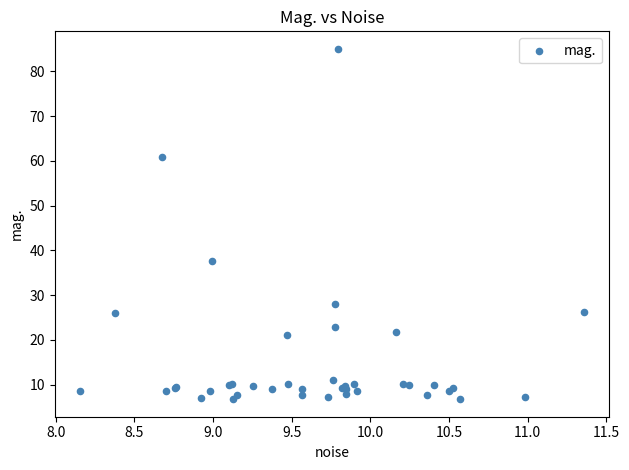

What Y value in the scatter plot is closest to 45?

37.6